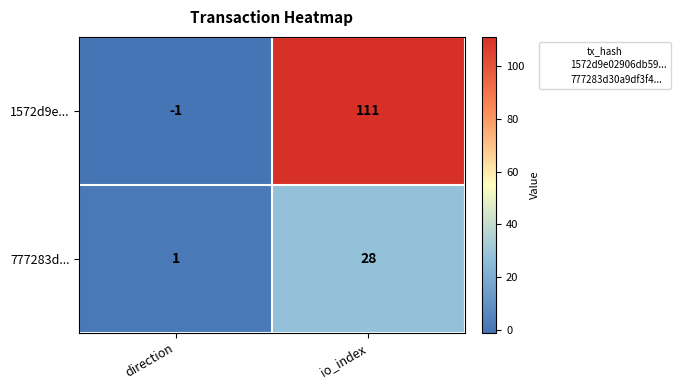

Reading left to right, extract all data points from this chart.

1572d9e...: direction=-1	io_index=111
777283d...: direction=1	io_index=28